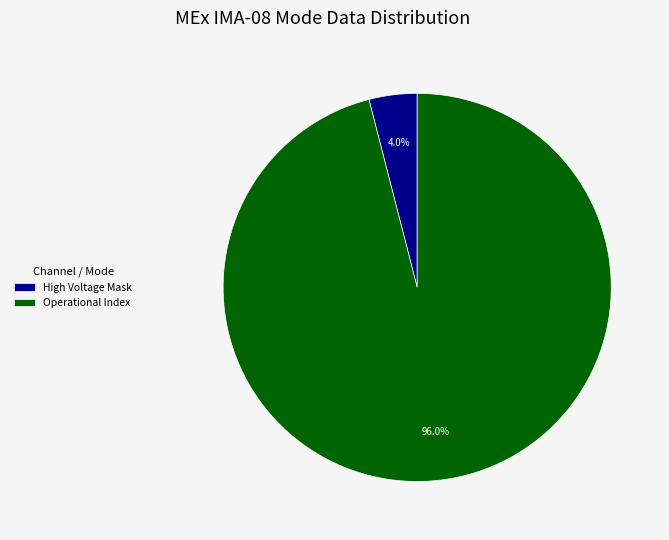

Rank the categories by value from lowest to highest.

High Voltage Mask, Operational Index